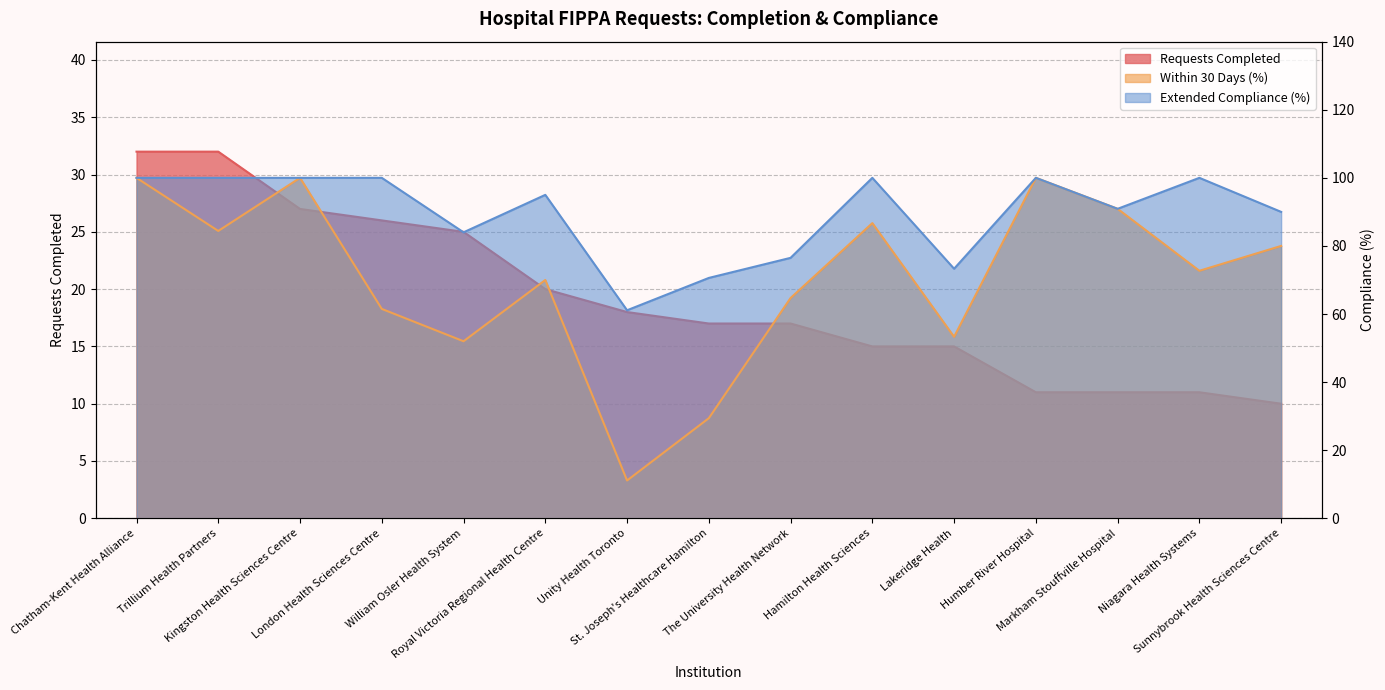

What is the difference between the second highest and minimum values in the Within 30 Days (%) series?

88.9